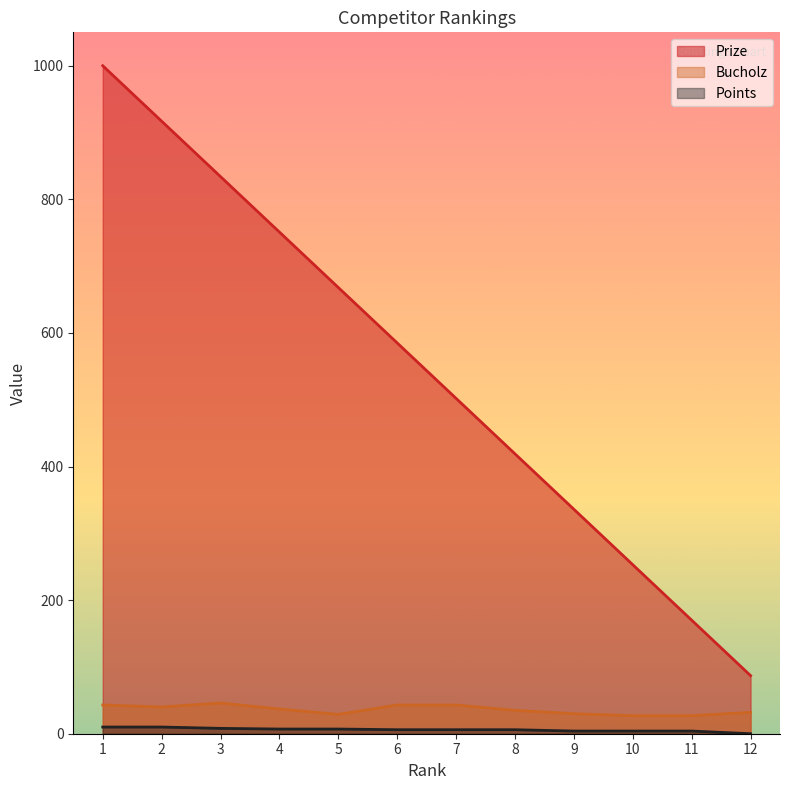

What is the difference between the maximum and minimum values in the Bucholz series?

19